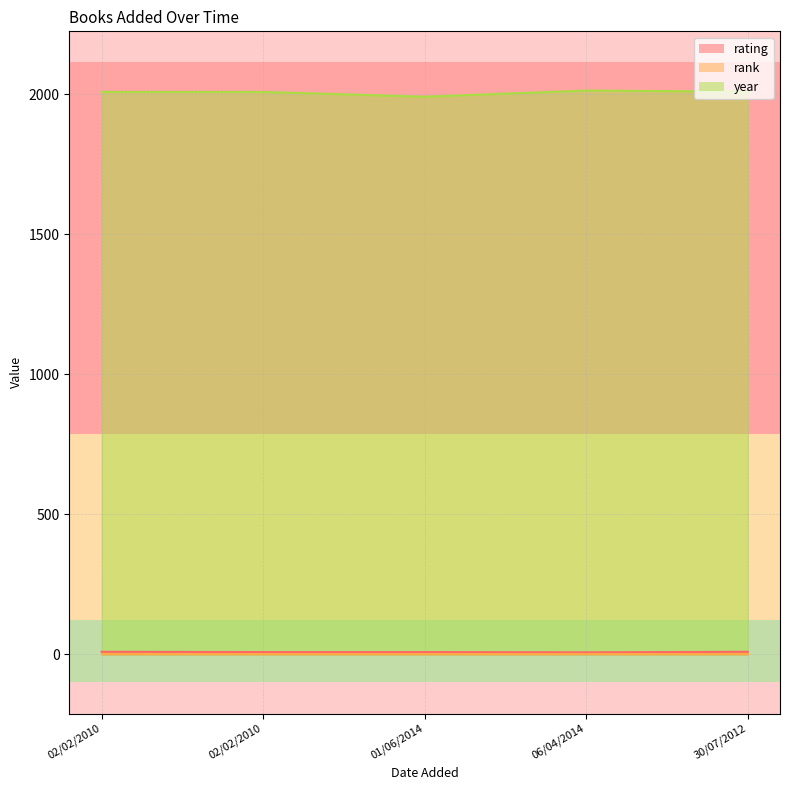

Which category has the highest value in the rating series?

02/02/2010